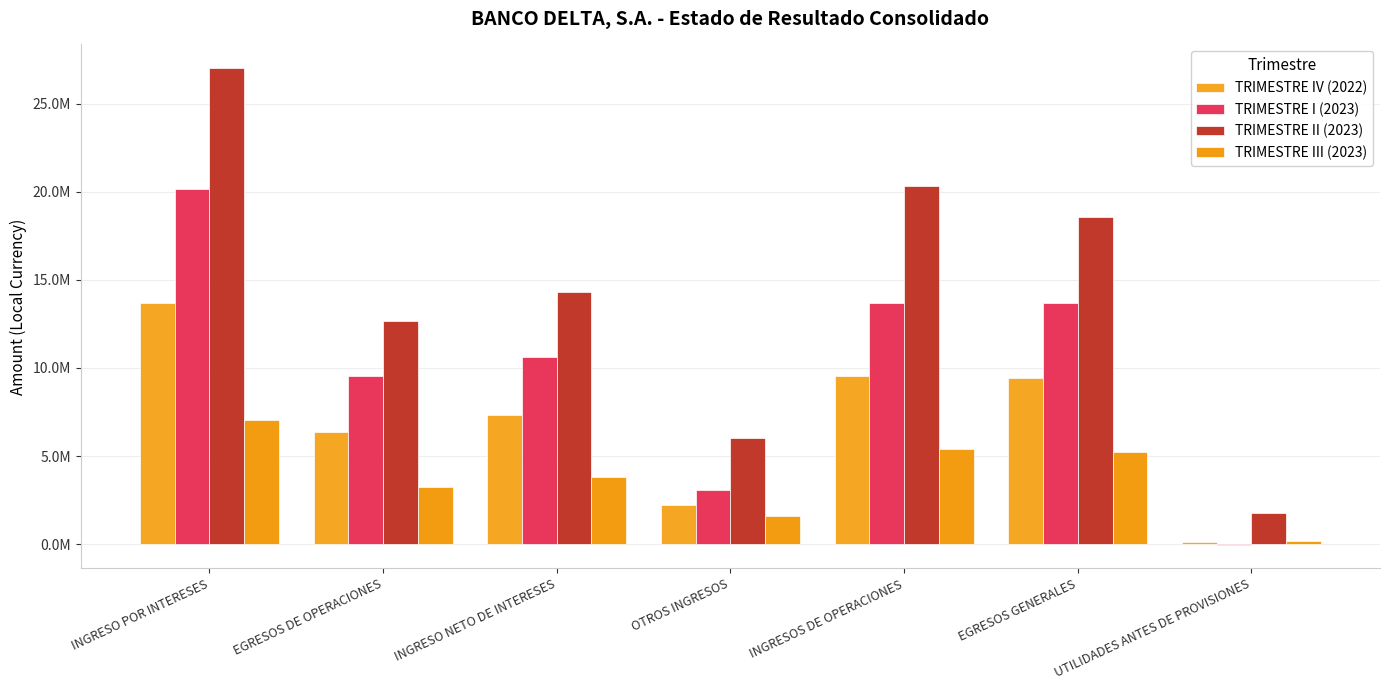

How many series are shown in this chart?

4